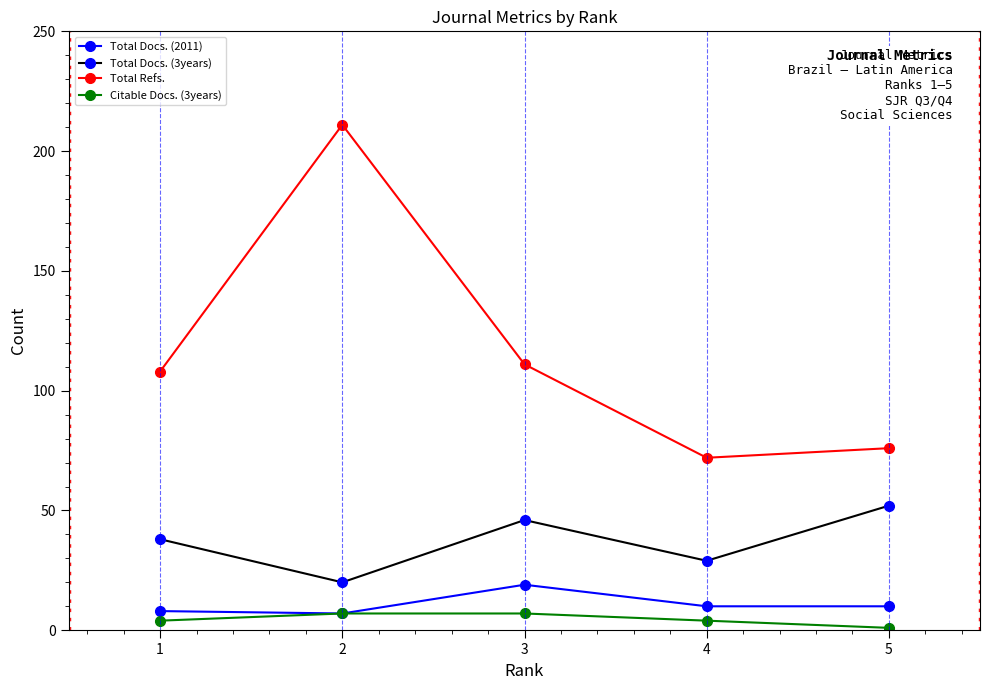

What is the sum of the Total Docs. (2011) values at 5 and 1?

18